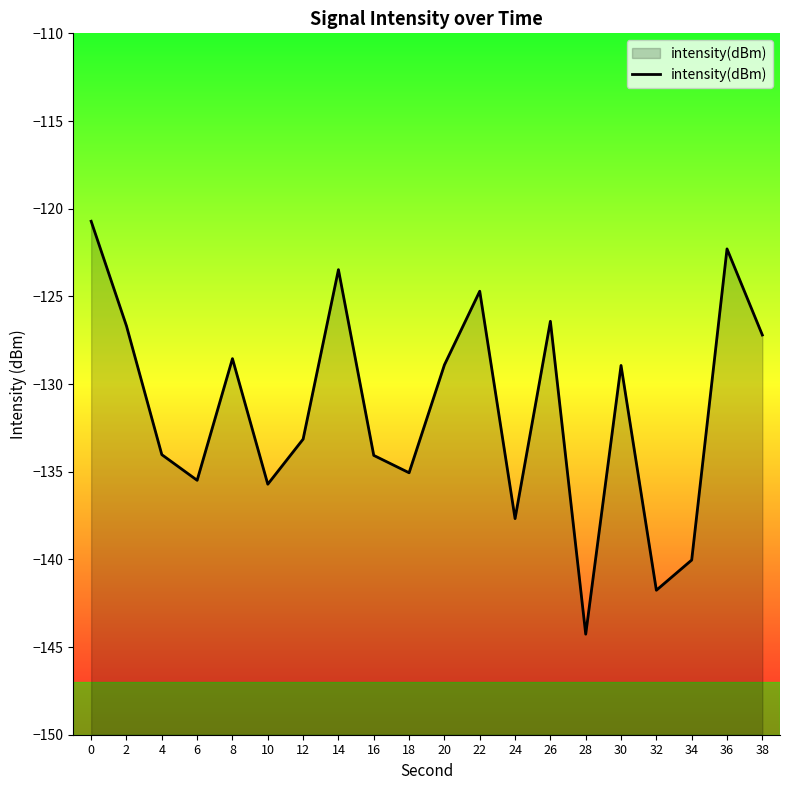

How many lines are shown in the chart?

1